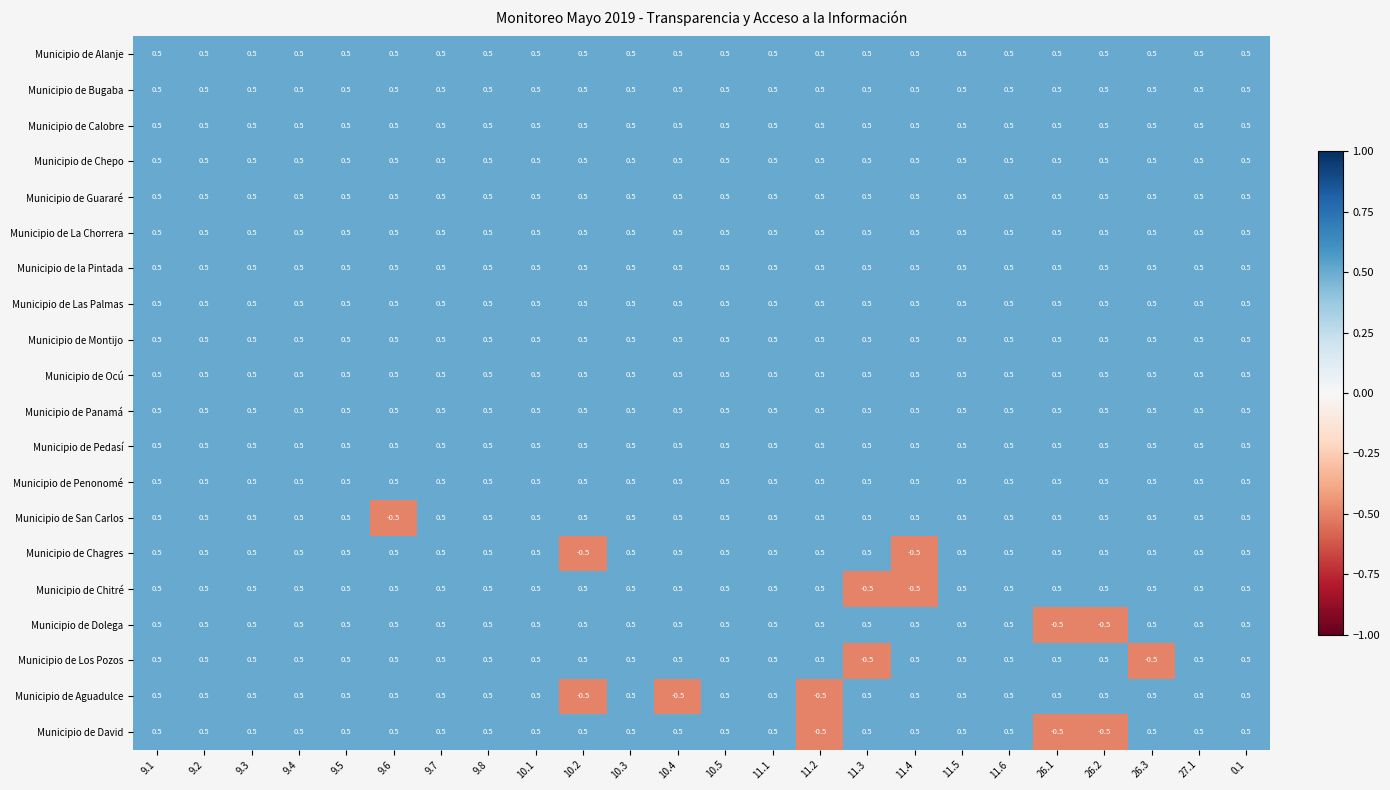

True or false: Municipio de la Pintada has a value of 0.5 at 11.3.

True